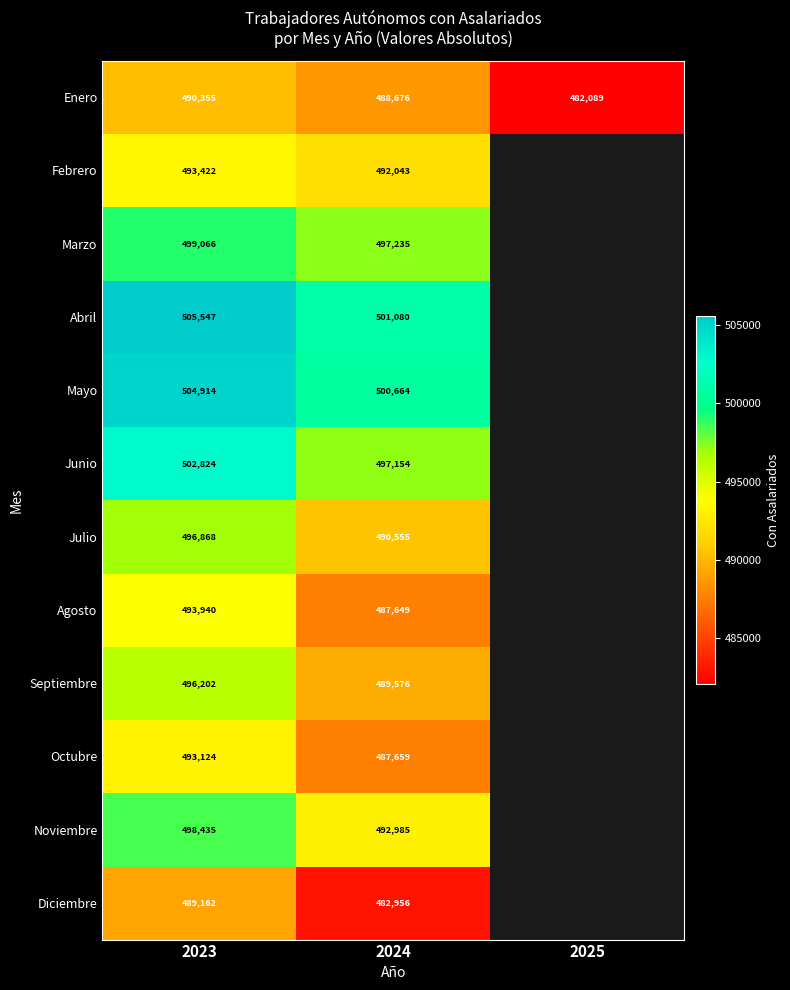

The Enero series shows 490355 at 2023. True or false?

True